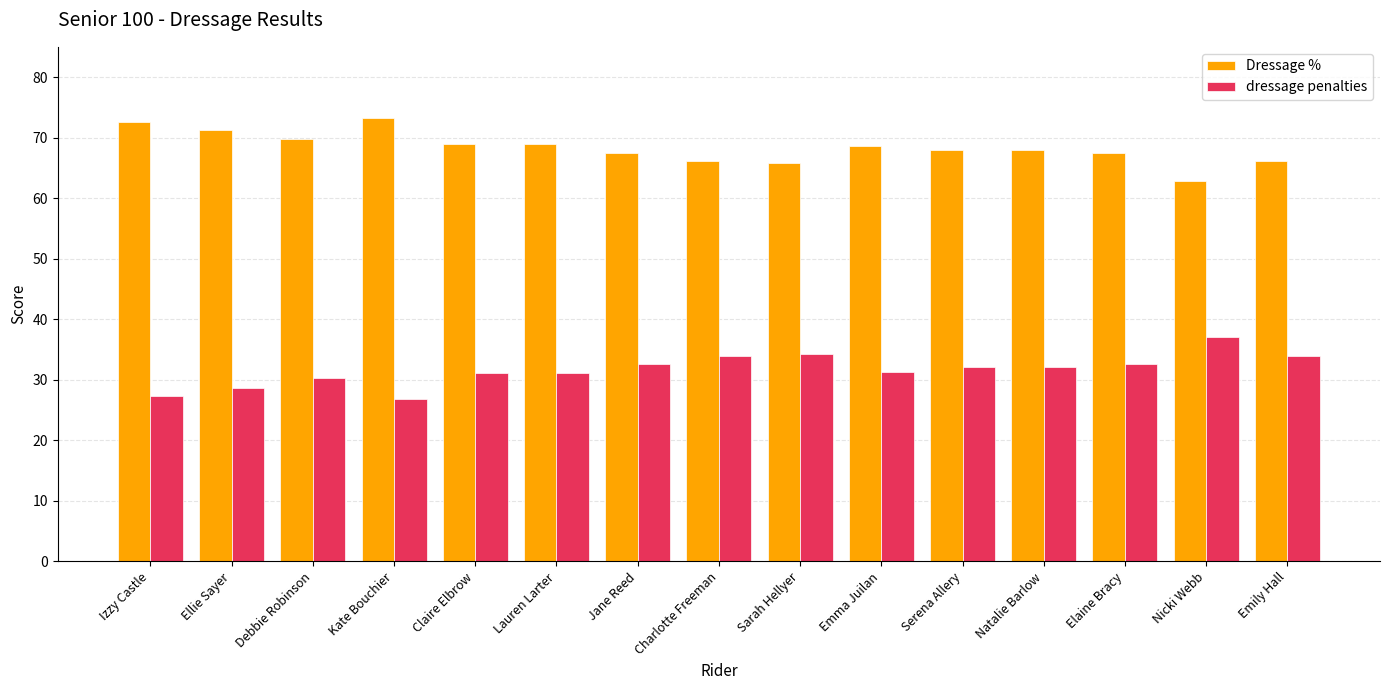

What is the label of the 11th bar from the right?

Claire Elbrow